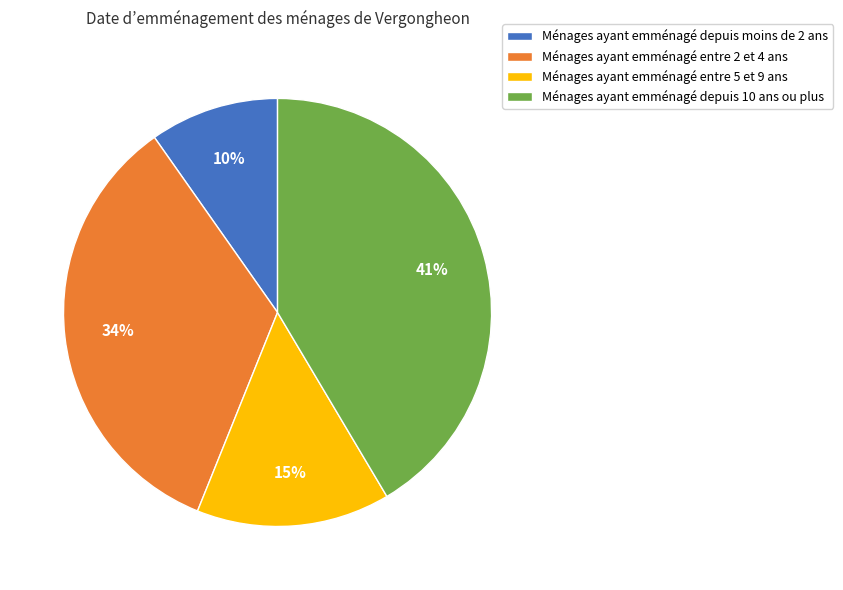

To the nearest percent, what is the average slice percentage?

25%